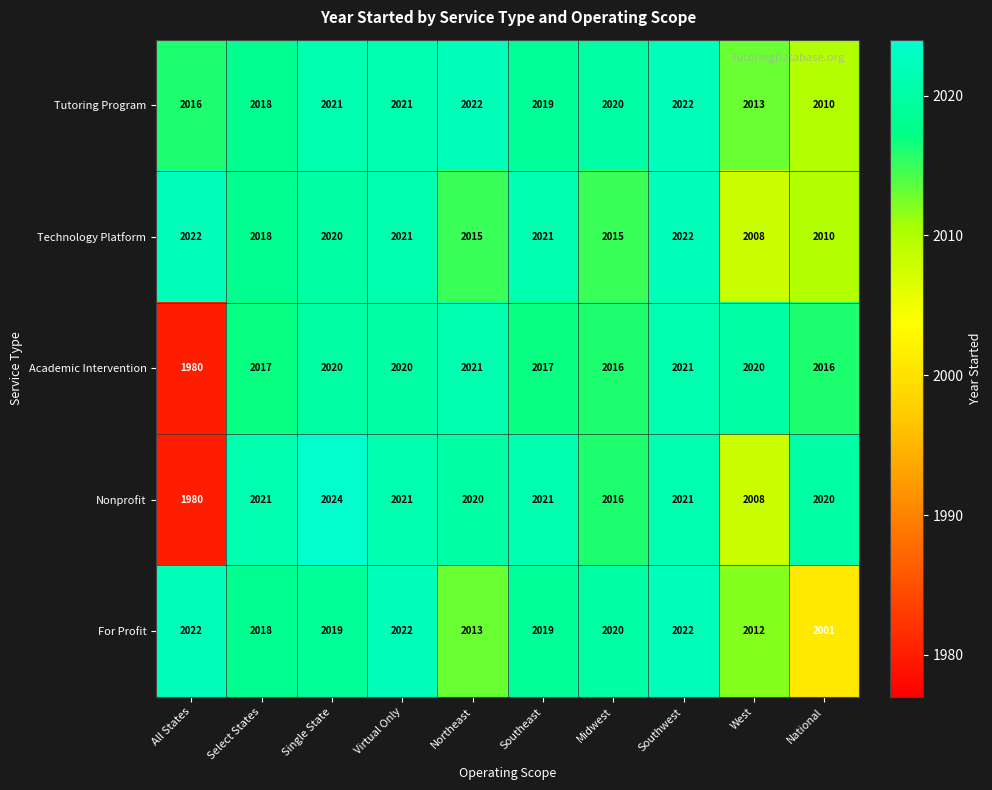

What is the smallest value displayed?

1980